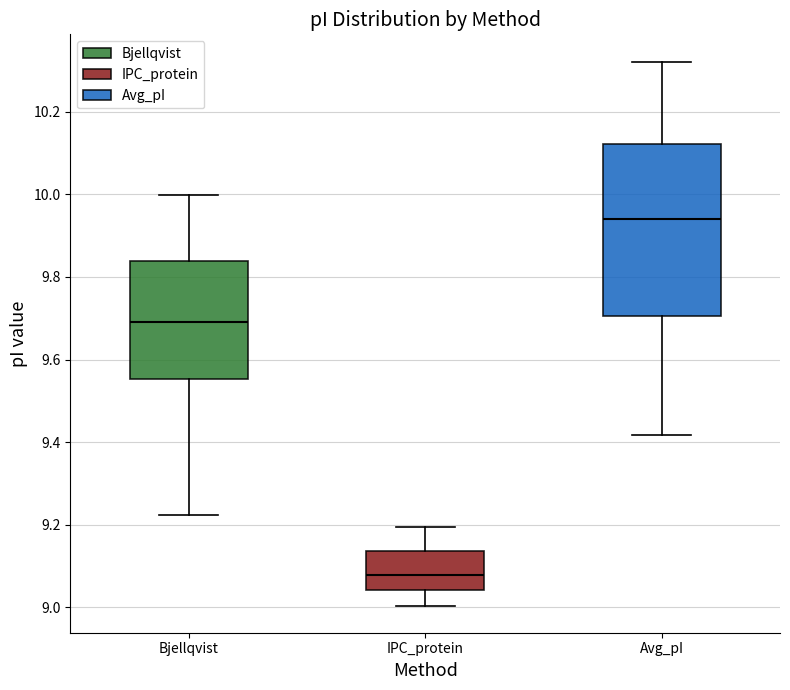

Where does the median line of the box for IPC_protein sit on the y-axis? The values are not printed on the chart, so give them approximately, as read against the axis.

9.08